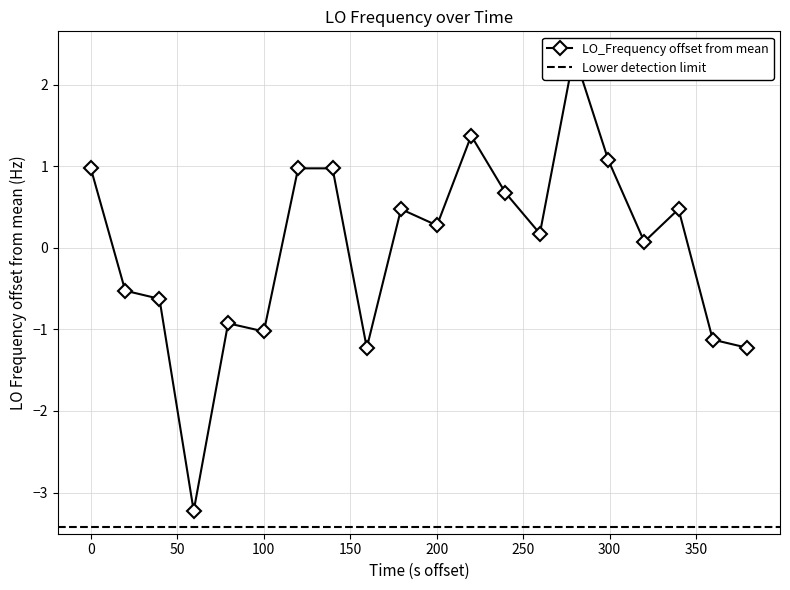

Does the chart display data point markers on the line(s)?

Yes